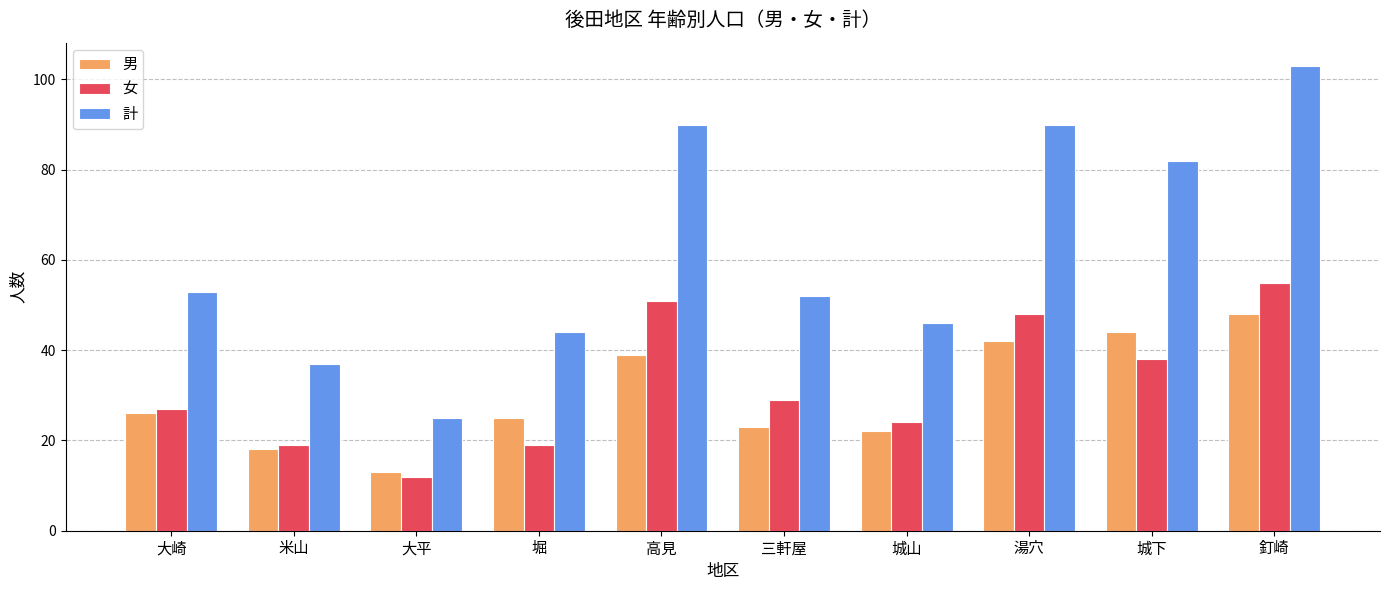

At which category is the sum across all series the highest?

釘崎